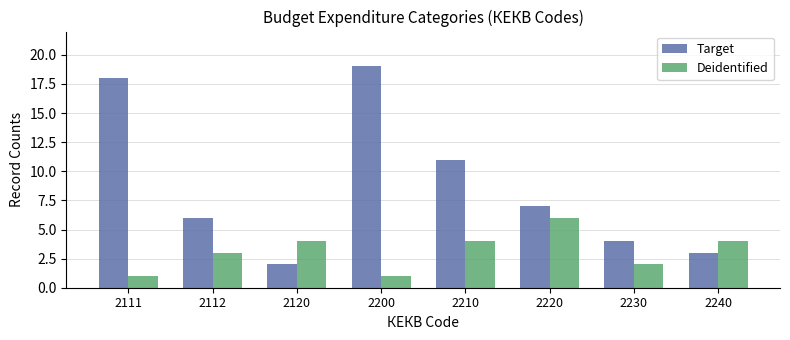

What is the minimum value for Deidentified?

1